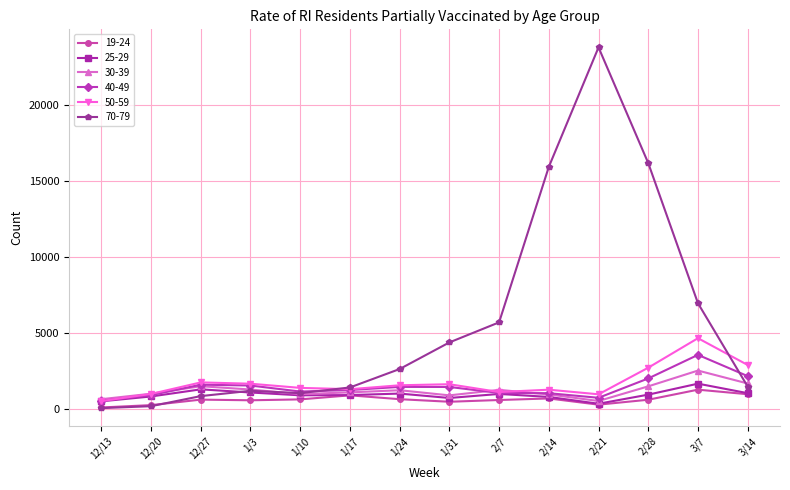

What is the sum of the 25-29 values at 2/7 and 12/20?

1870